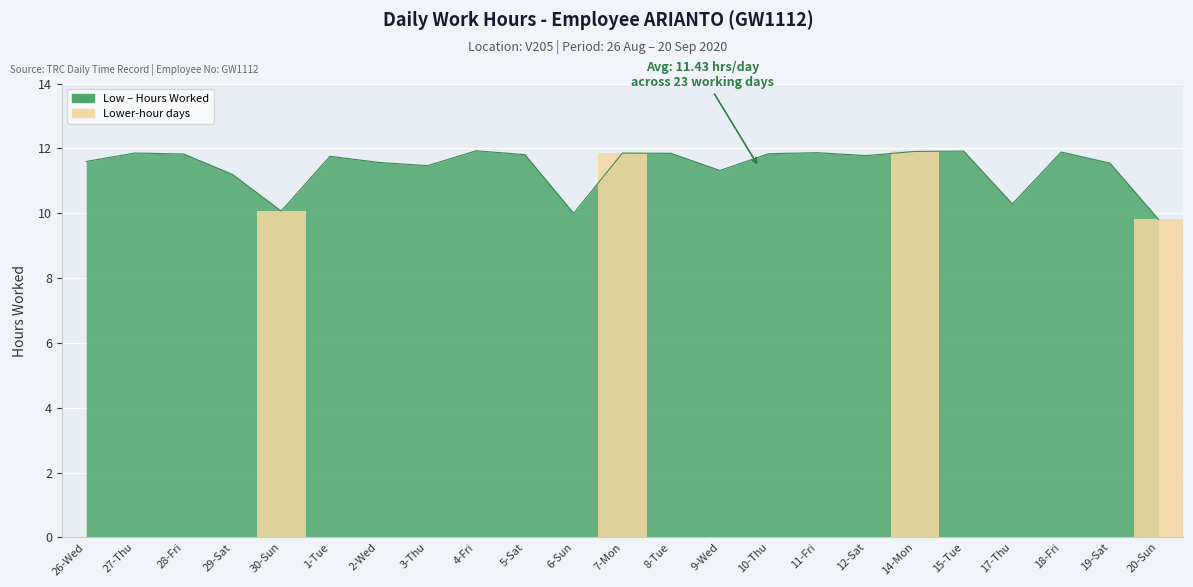

What is the average value?

11.4